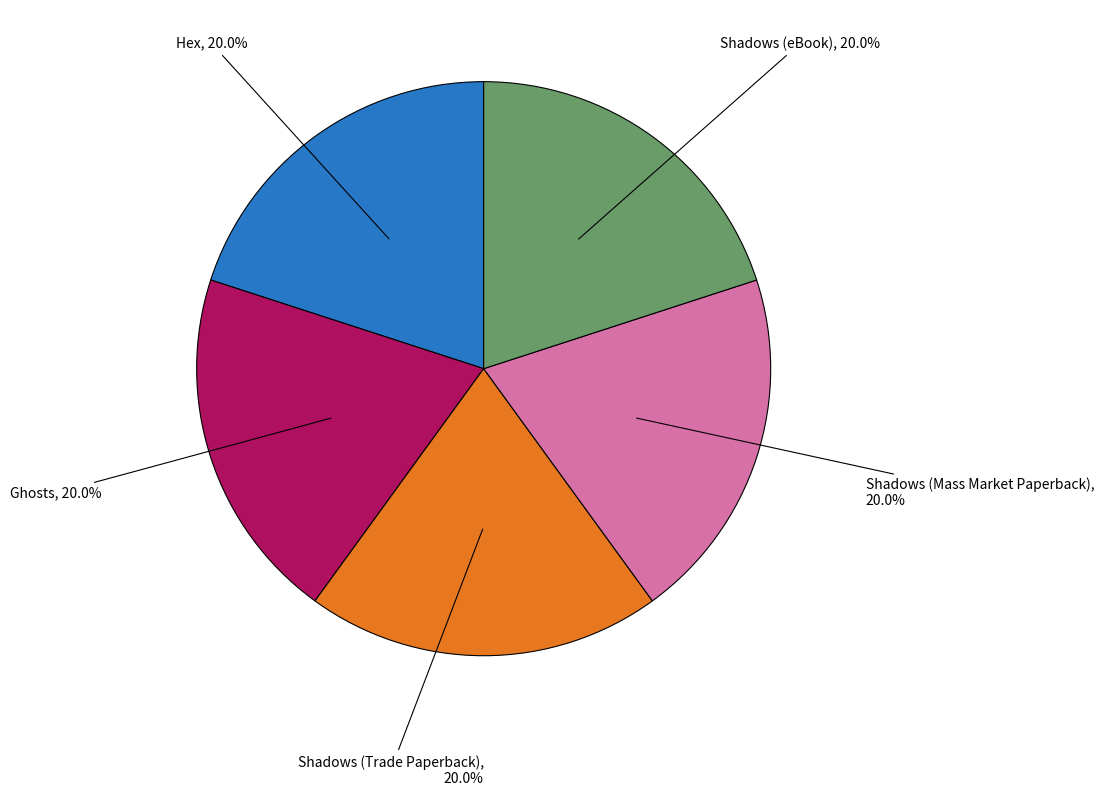

Does any single category account for the majority?

No